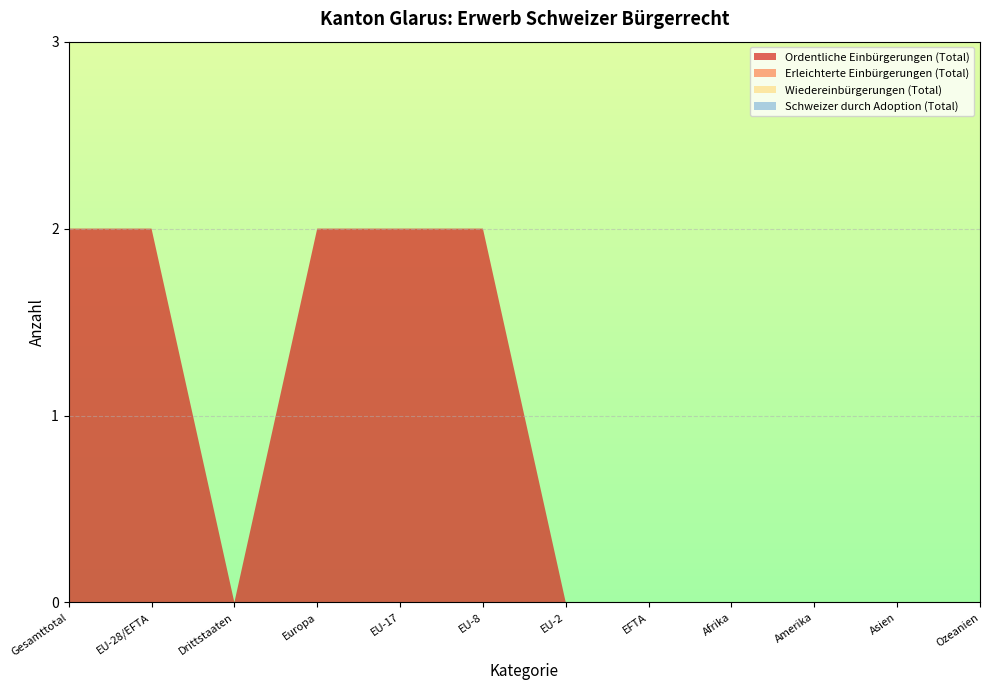

Reading left to right, transcribe all the data shown in this chart.

Ordentliche Einbürgerungen (Total): Gesamttotal=2	EU-28/EFTA=2	Drittstaaten=0	Europa=2	EU-17=2	EU-8=2	EU-2=0	EFTA=0	Afrika=0	Amerika=0	Asien=0	Ozeanien=0
Erleichterte Einbürgerungen (Total): Gesamttotal=0	EU-28/EFTA=0	Drittstaaten=0	Europa=0	EU-17=0	EU-8=0	EU-2=0	EFTA=0	Afrika=0	Amerika=0	Asien=0	Ozeanien=0
Wiedereinbürgerungen (Total): Gesamttotal=0	EU-28/EFTA=0	Drittstaaten=0	Europa=0	EU-17=0	EU-8=0	EU-2=0	EFTA=0	Afrika=0	Amerika=0	Asien=0	Ozeanien=0
Schweizer durch Adoption (Total): Gesamttotal=0	EU-28/EFTA=0	Drittstaaten=0	Europa=0	EU-17=0	EU-8=0	EU-2=0	EFTA=0	Afrika=0	Amerika=0	Asien=0	Ozeanien=0